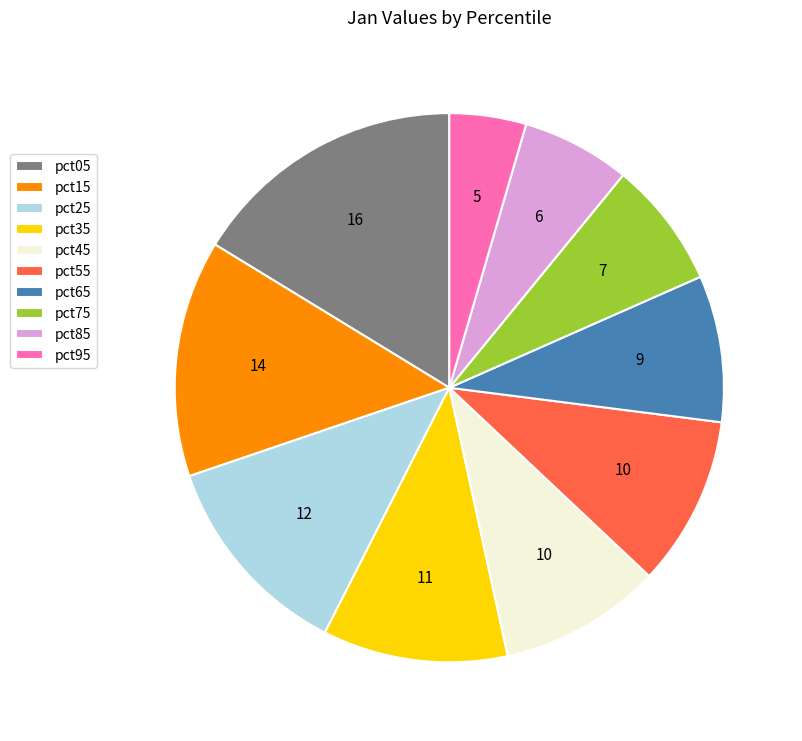

Between pct95 and pct65, which is larger?

pct65